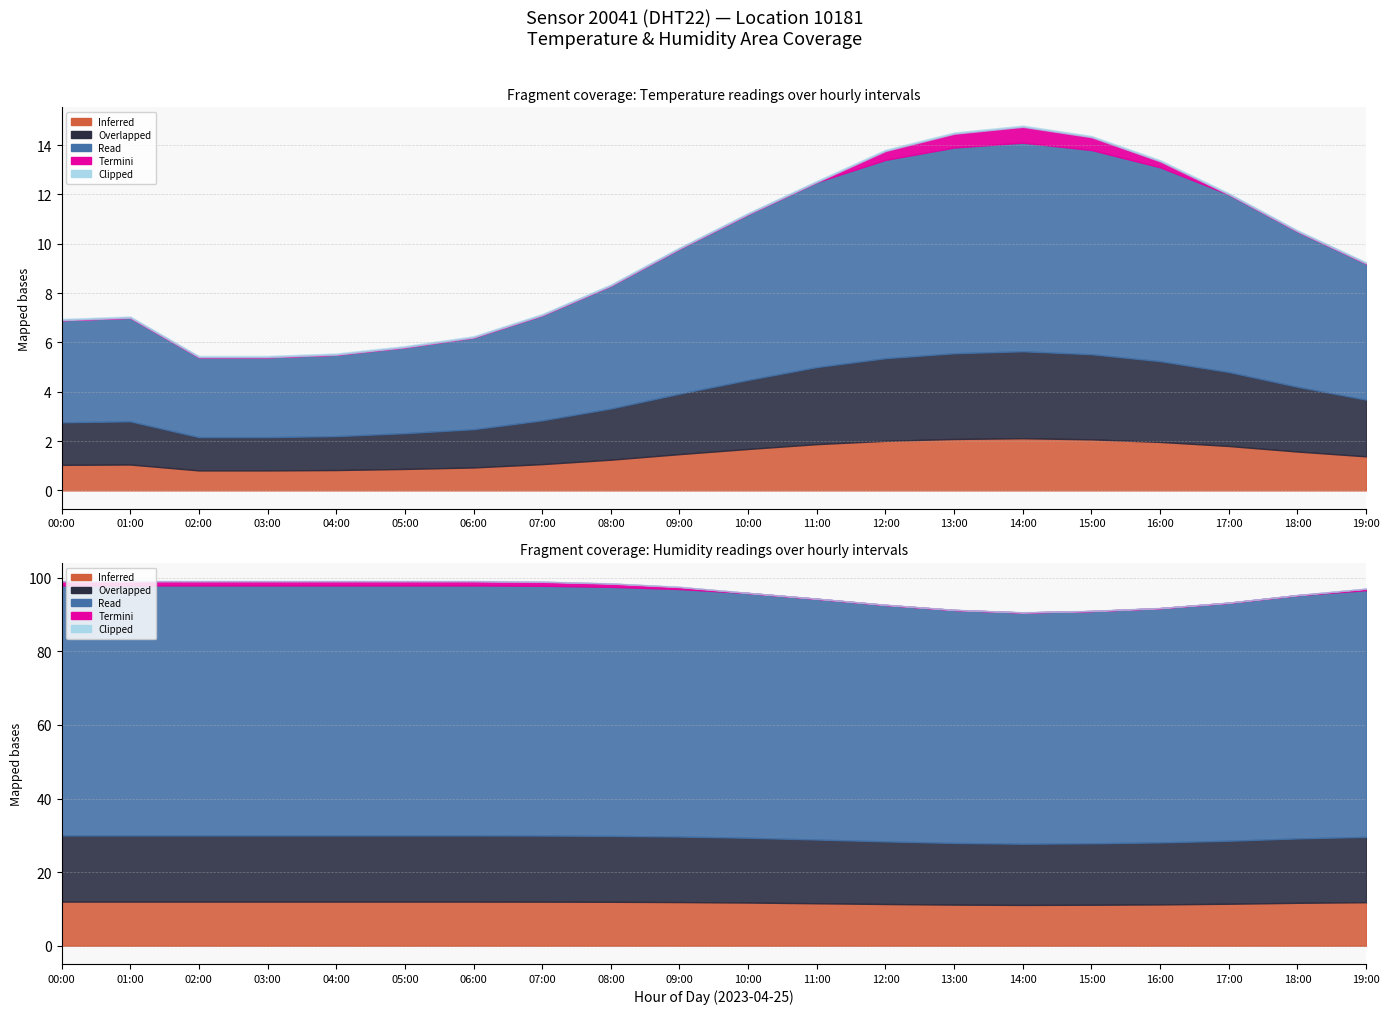

True or false: humidity and temperature cross at least once.

False